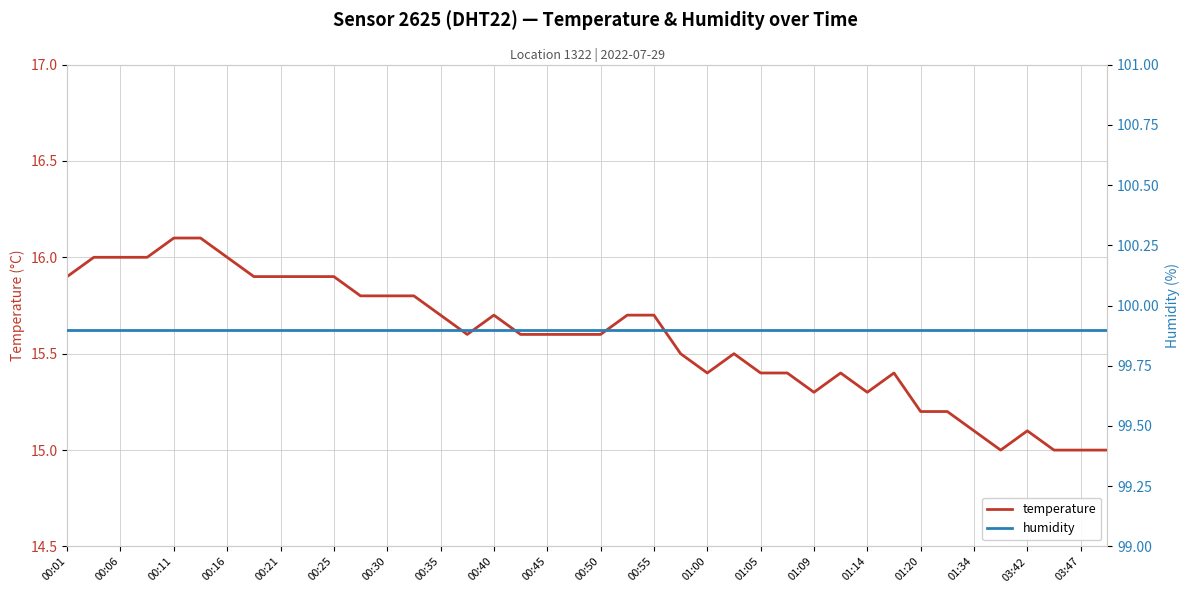

What is the highest value of the temperature series?

16.1